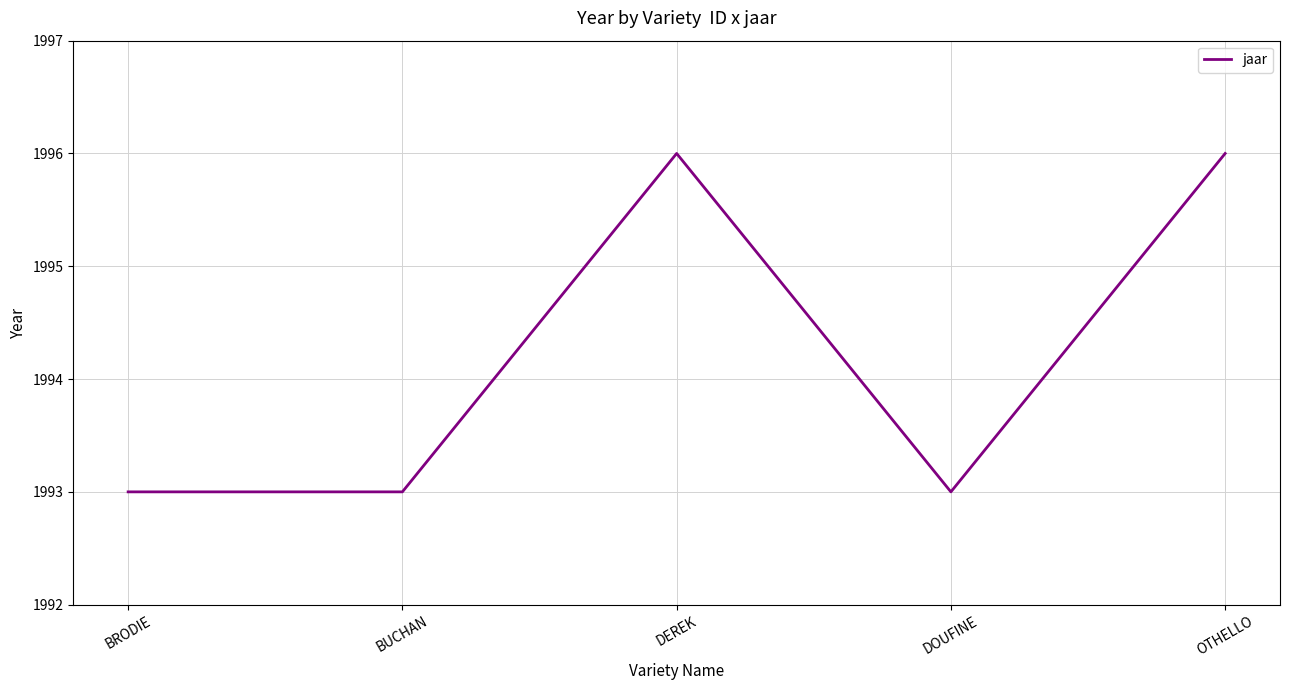

What position from the right is DEREK?

3